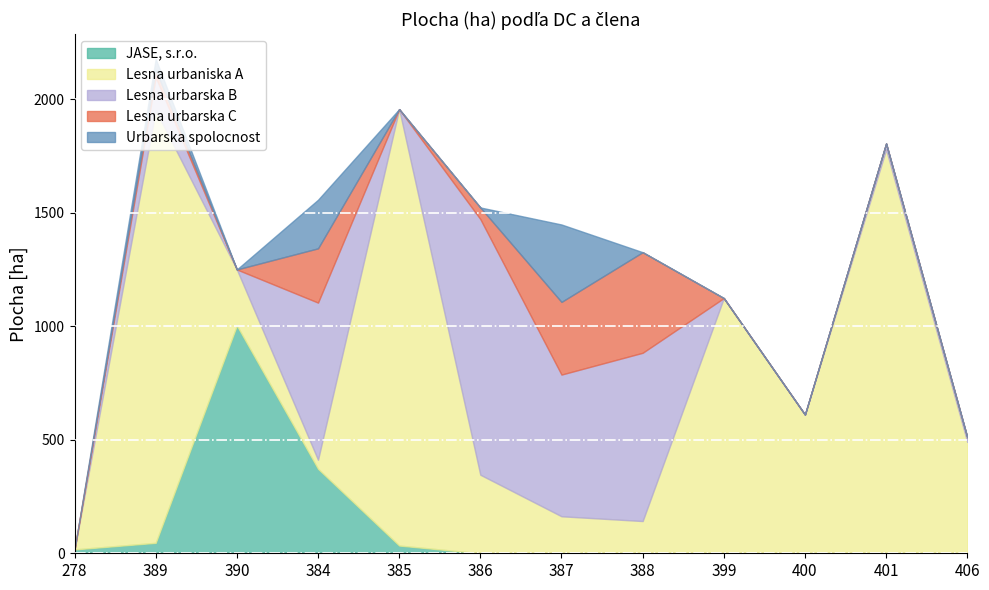

Which series has the largest range (max minus min)?

Lesna urbaniska A